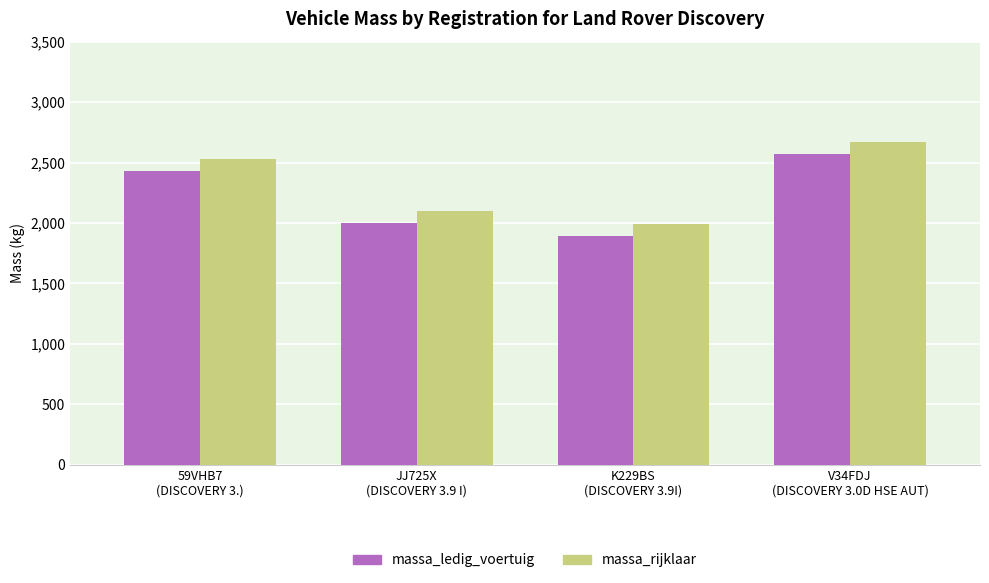

What is the average value of the massa_rijklaar series?

2323